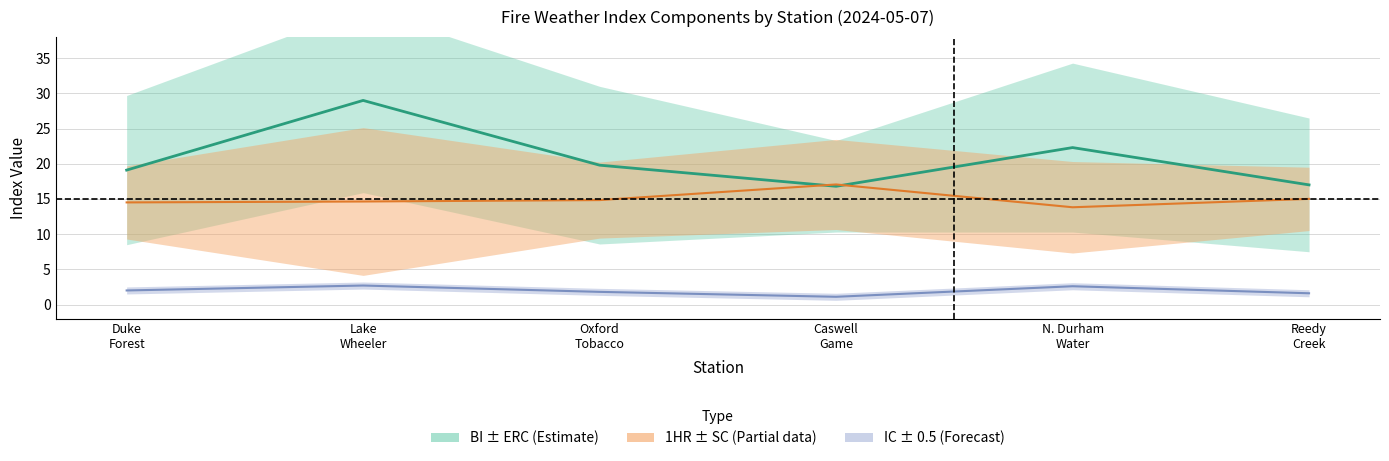

What are all the series names shown in the legend?

BI, IC, 1HR